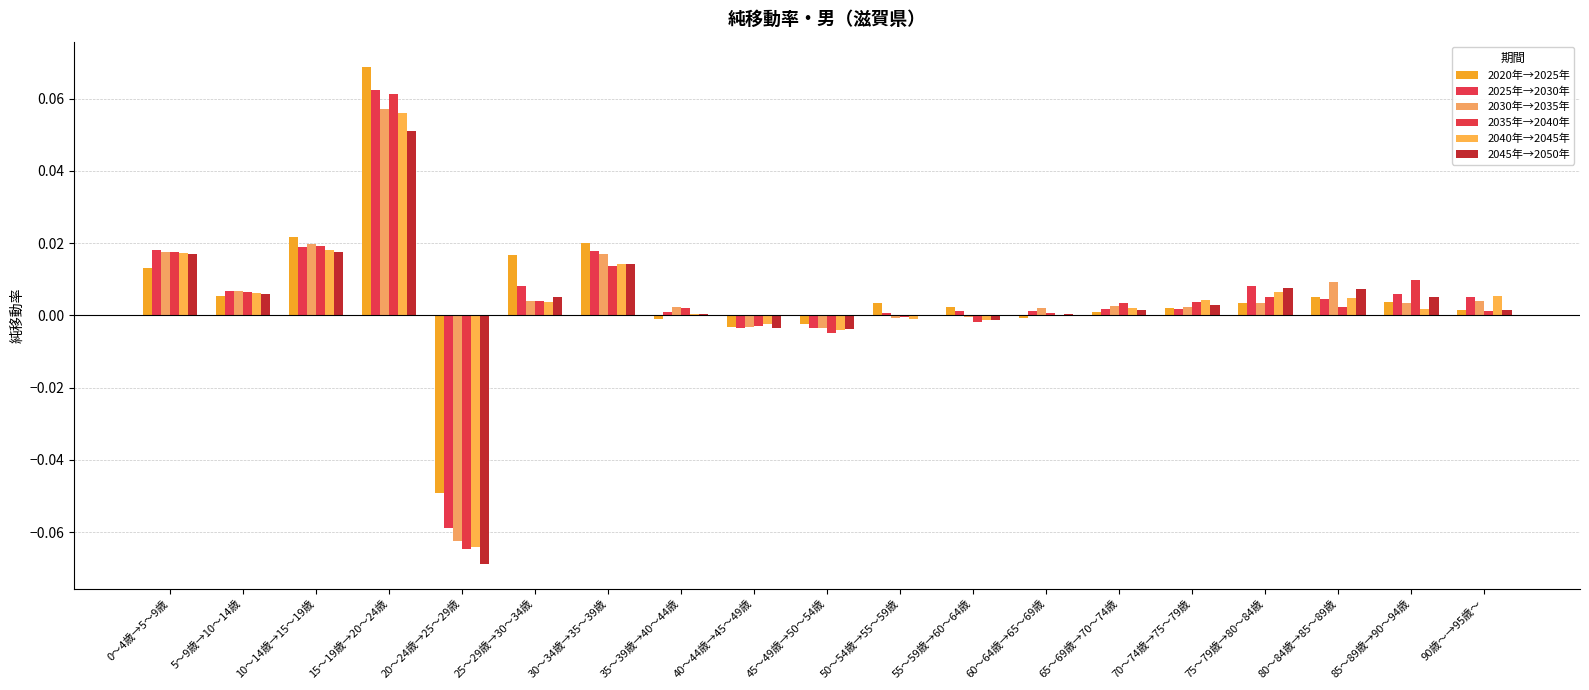

Reading left to right, extract all data points from this chart.

2020年→2025年: 0.0	0.0	0.0	0.1	-0.0	0.0	0.0	-0.0	-0.0	-0.0	0.0	0.0	-0.0	0.0	0.0	0.0	0.0	0.0	0.0
2025年→2030年: 0.0	0.0	0.0	0.1	-0.1	0.0	0.0	0.0	-0.0	-0.0	0.0	0.0	0.0	0.0	0.0	0.0	0.0	0.0	0.0
2030年→2035年: 0.0	0.0	0.0	0.1	-0.1	0.0	0.0	0.0	-0.0	-0.0	-0.0	-0.0	0.0	0.0	0.0	0.0	0.0	0.0	0.0
2035年→2040年: 0.0	0.0	0.0	0.1	-0.1	0.0	0.0	0.0	-0.0	-0.0	-0.0	-0.0	0.0	0.0	0.0	0.0	0.0	0.0	0.0
2040年→2045年: 0.0	0.0	0.0	0.1	-0.1	0.0	0.0	0.0	-0.0	-0.0	-0.0	-0.0	-0.0	0.0	0.0	0.0	0.0	0.0	0.0
2045年→2050年: 0.0	0.0	0.0	0.1	-0.1	0.0	0.0	0.0	-0.0	-0.0	0.0	-0.0	0.0	0.0	0.0	0.0	0.0	0.0	0.0